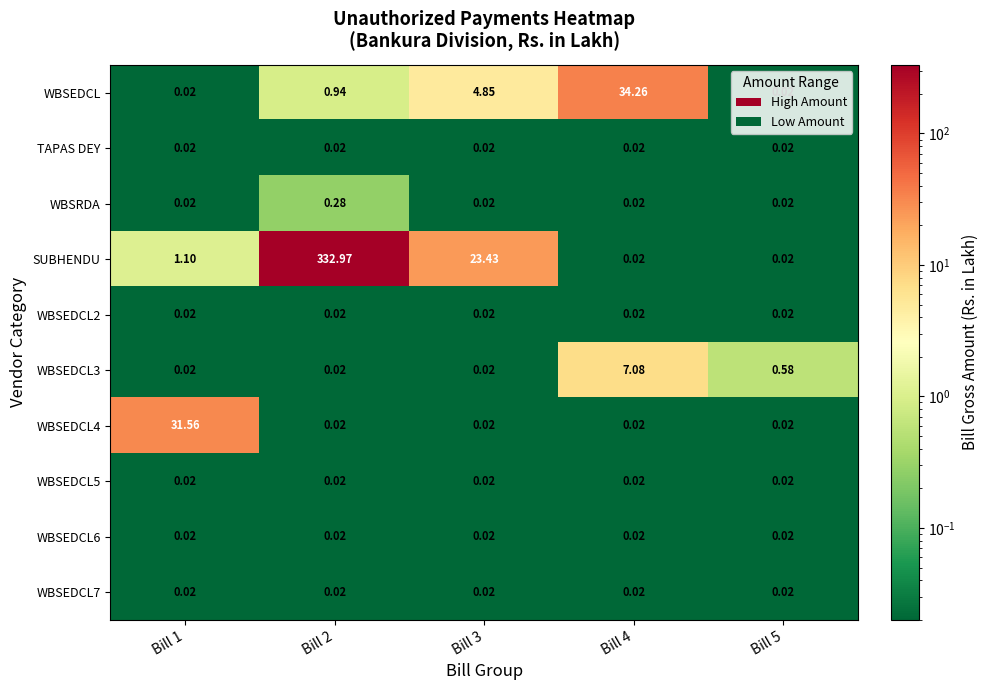

Which series has the largest range (max minus min)?

SUBHENDU